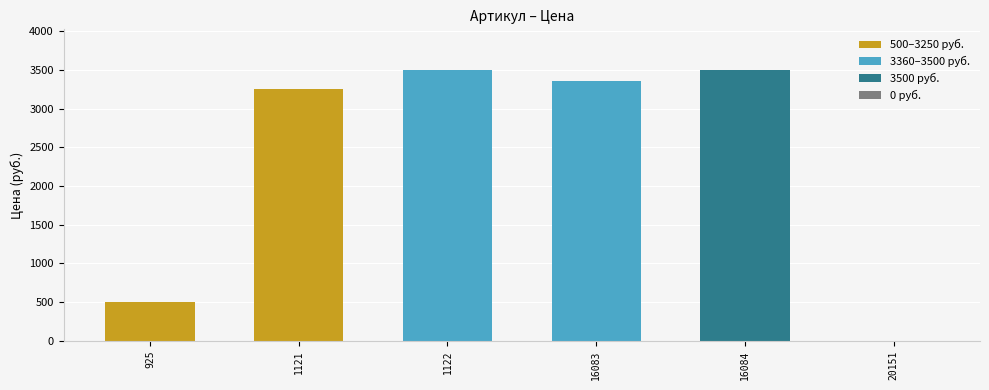

What is the ratio of the value at 16084 to the value at 925?

7.0